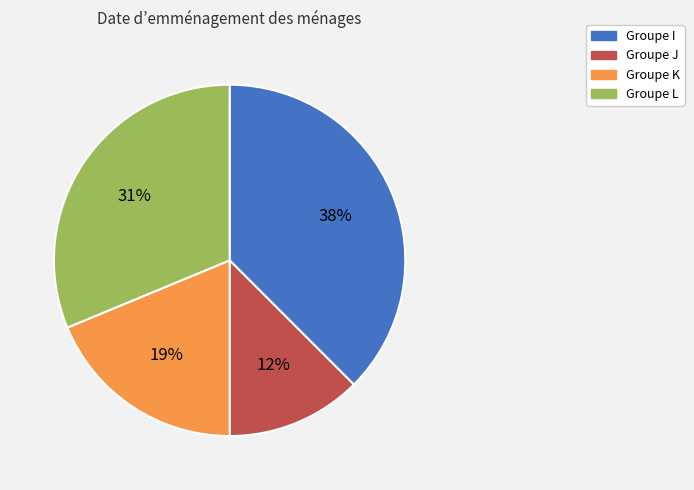

To the nearest percent, what is the average slice percentage?

25%